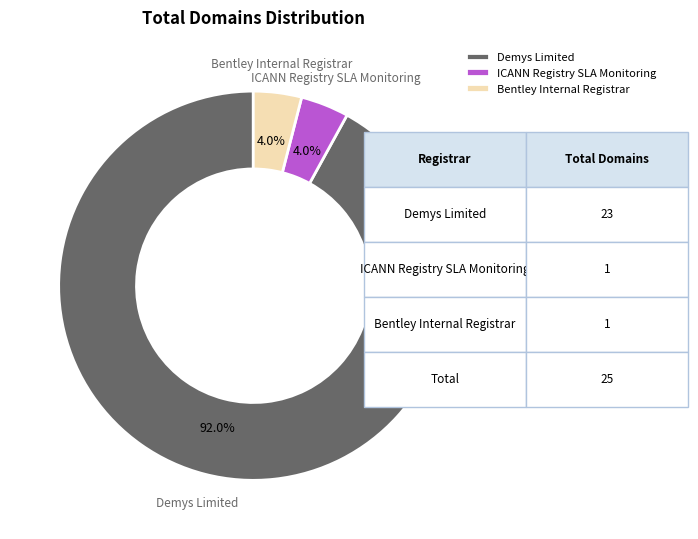

Which has a higher value, Bentley Internal Registrar or Demys Limited?

Demys Limited